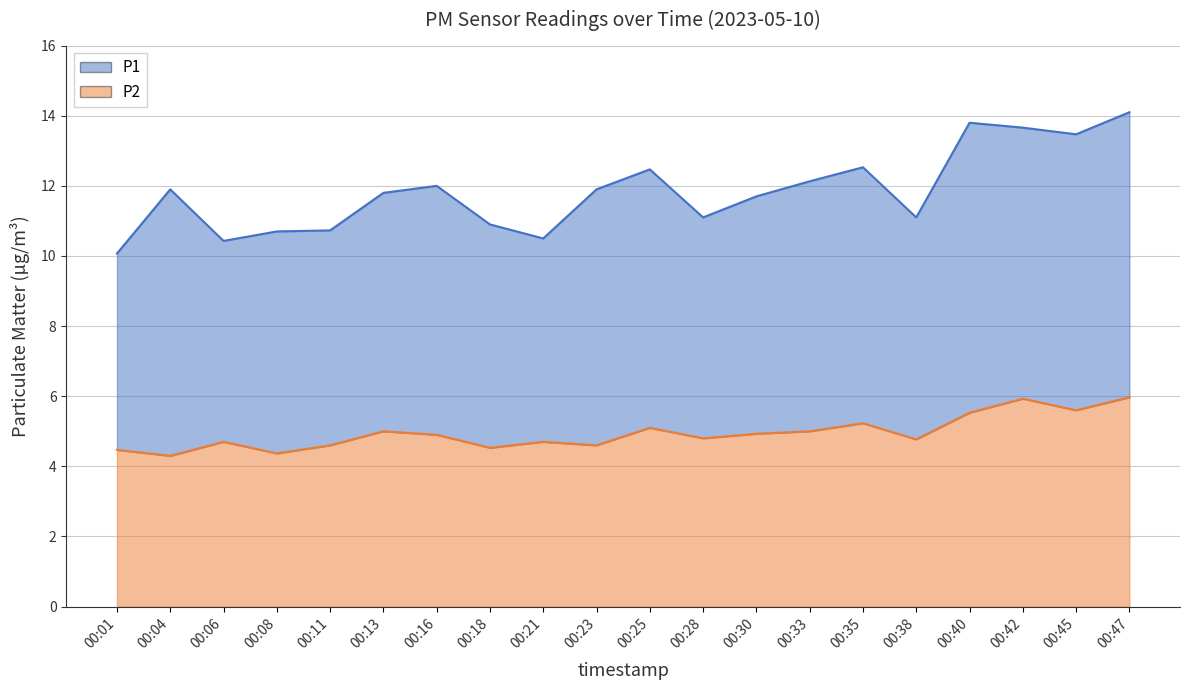

True or false: the data shows 5.1 at 00:25.

True